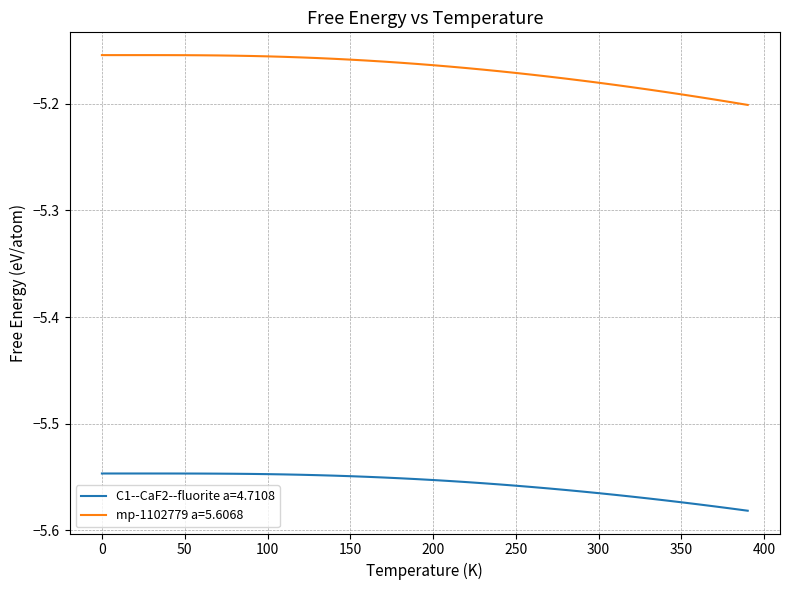

How many lines are shown in the chart?

2